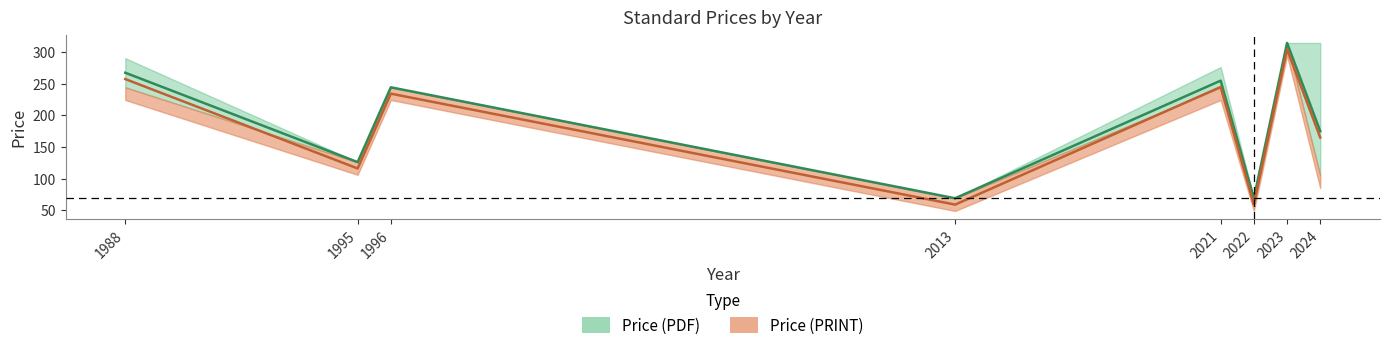

True or false: PDF lower and PRINT upper intersect in this chart.

False